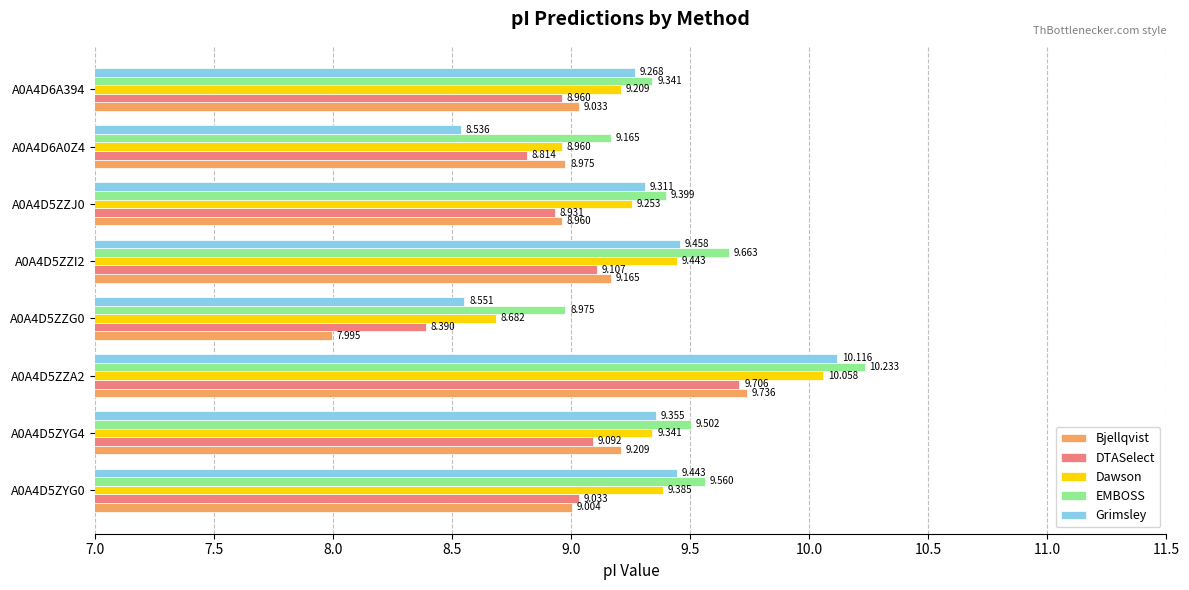

List the series in order of their peak value, highest first.

EMBOSS, Grimsley, Dawson, Bjellqvist, DTASelect